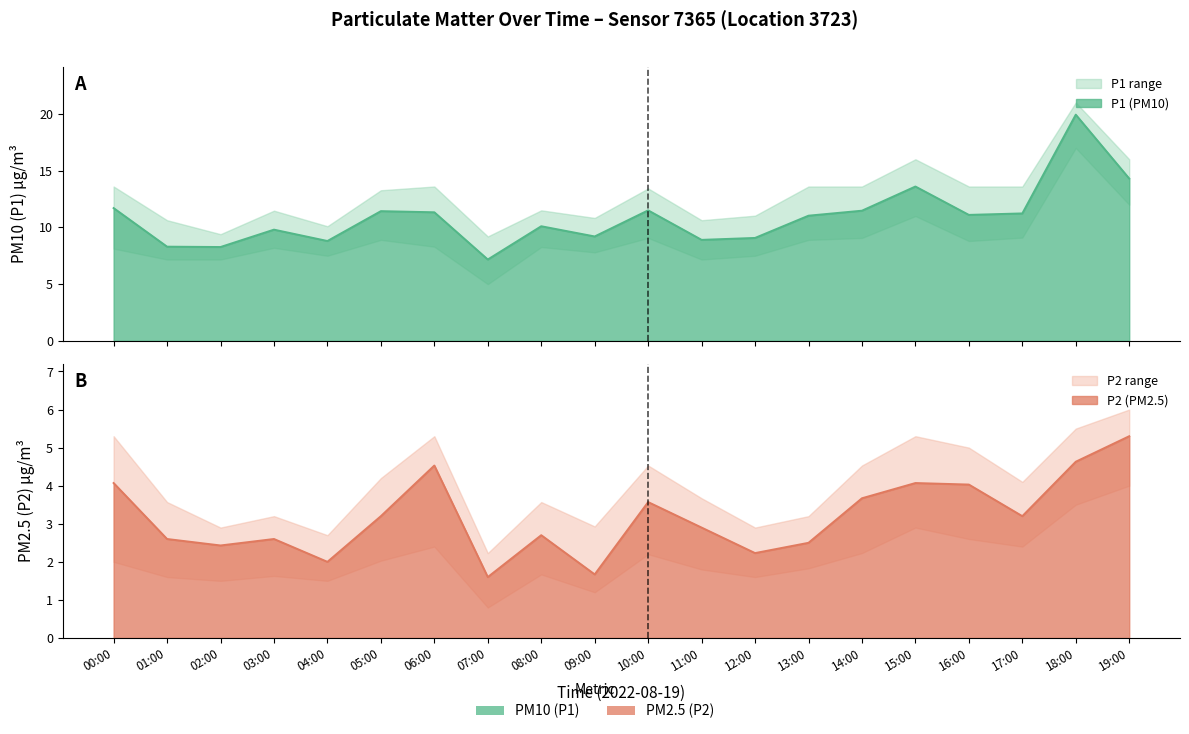

In P2, how many points are higher than both neighbors (excluding endpoints)?

5